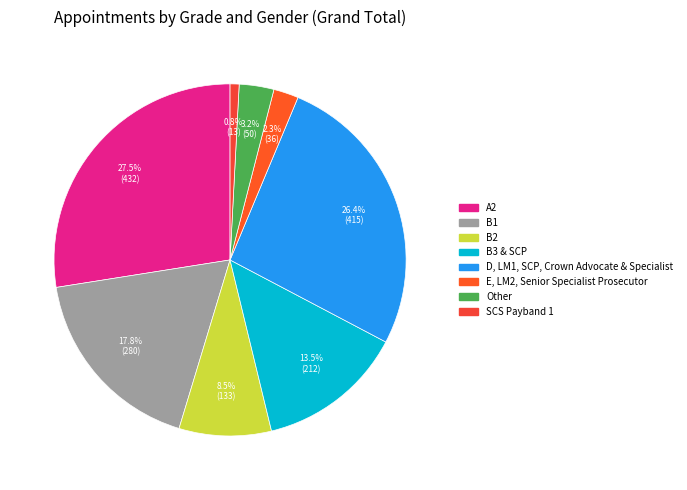

To the nearest percent, what portion does B3 & SCP represent?

14%